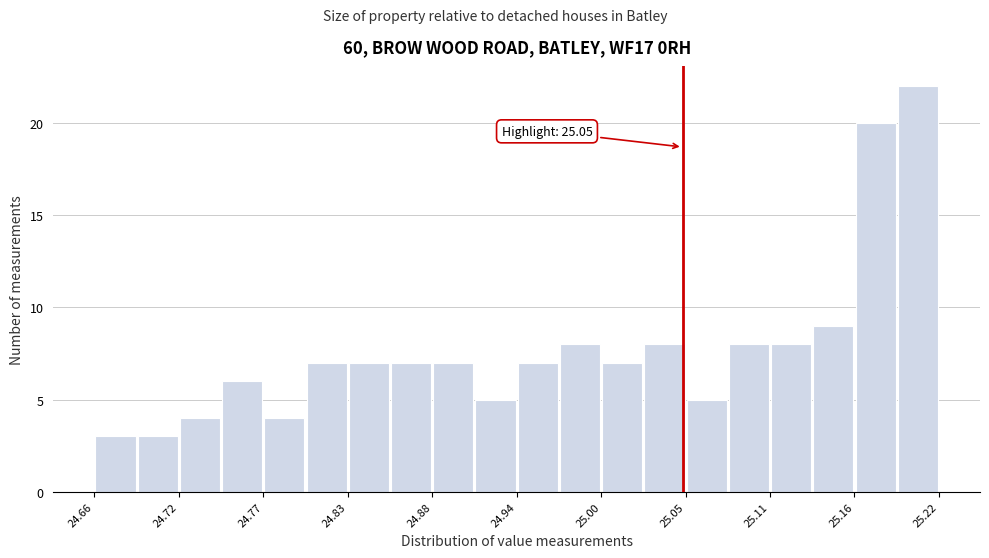

Around what value on the x-axis is the tallest bar? Give the approximate position of its centre, as read against the axis.

25.21